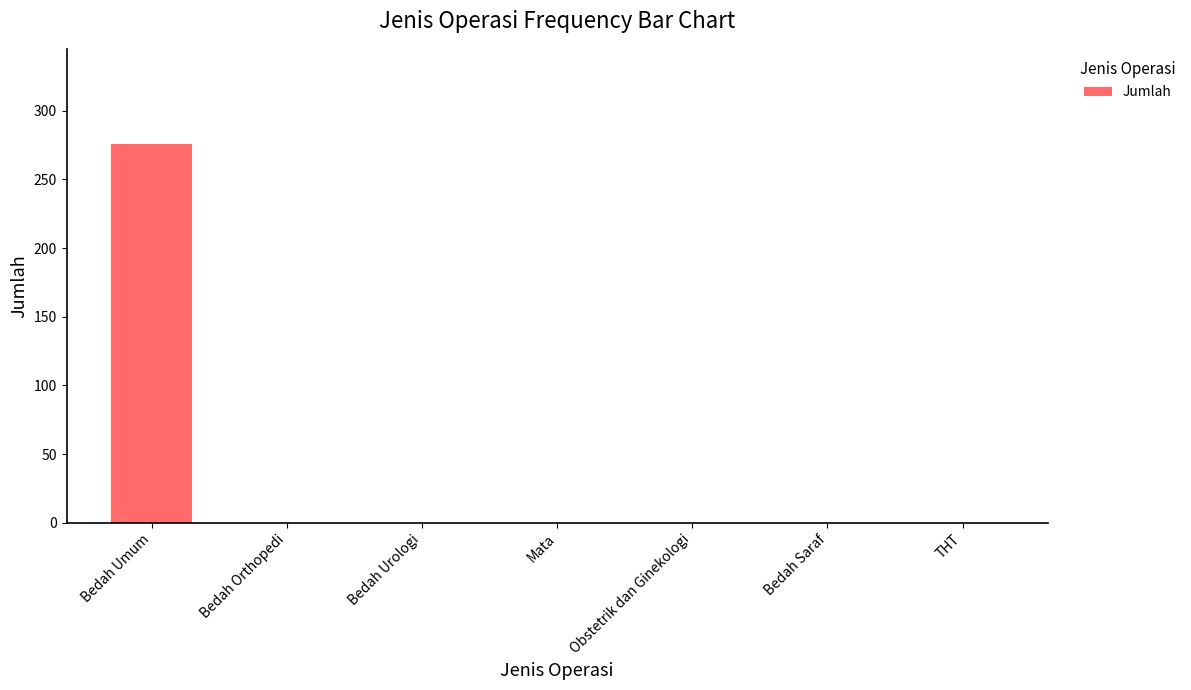

Reading right to left, list all the values displayed in this chart.

THT=0	Bedah Saraf=0	Obstetrik dan Ginekologi=0	Mata=0	Bedah Urologi=0	Bedah Orthopedi=0	Bedah Umum=276